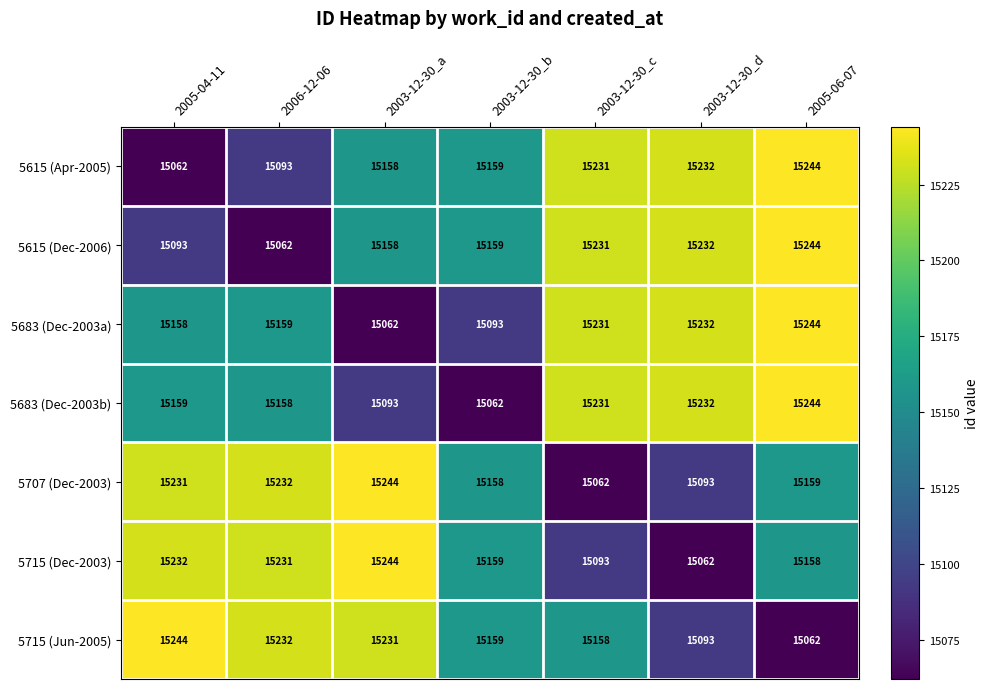

How many series are shown in this chart?

7